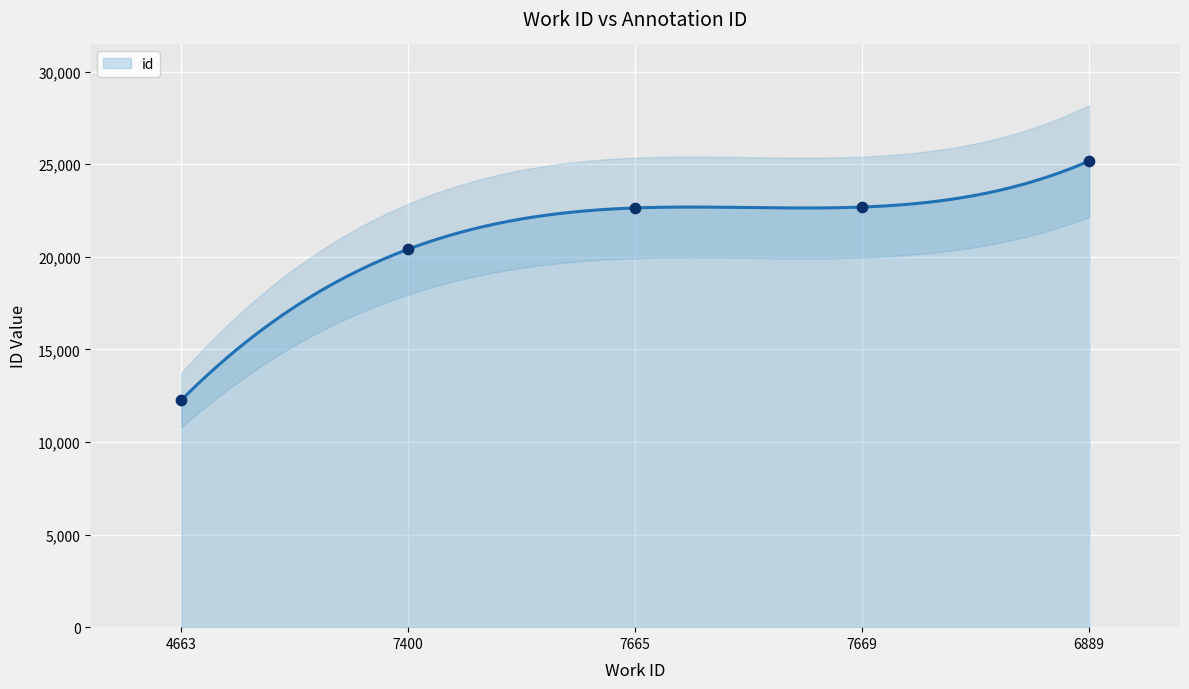

What is the ratio of the value at 7665 to the value at 4663?

1.8